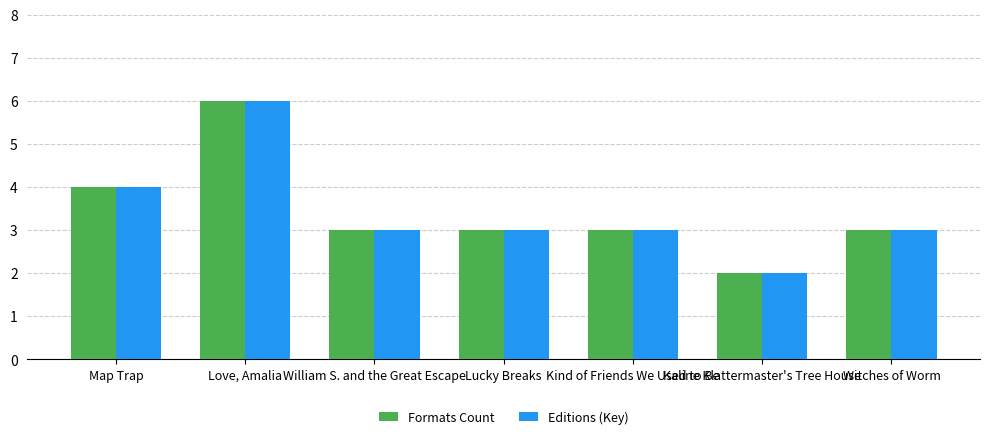

What is the difference between the second highest and minimum values in the Formats Count series?

2